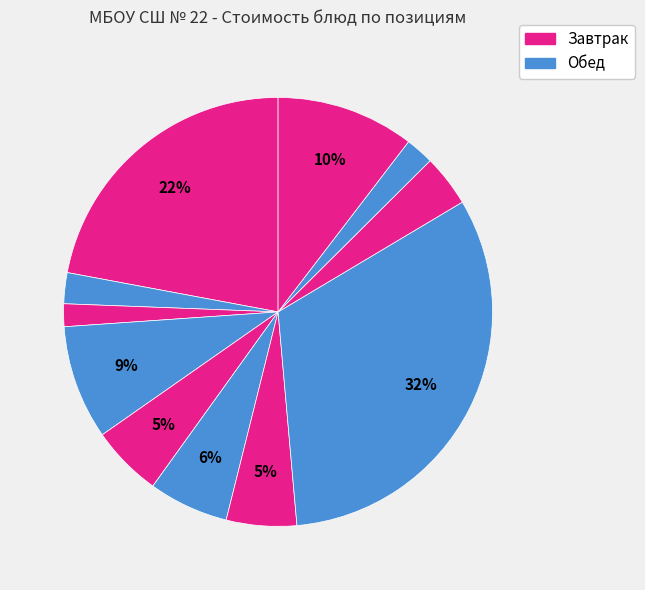

Rank the categories by value from highest to lowest.

жаркое по-домашнему, тефтели рыбные, фрукты (обед), икра кабачковая, капуста тушенная, пастила ванильная, суп картофельный, компот, какао на молоке, хлеб пшеничный (обед), хлеб пшеничный (завтрак)